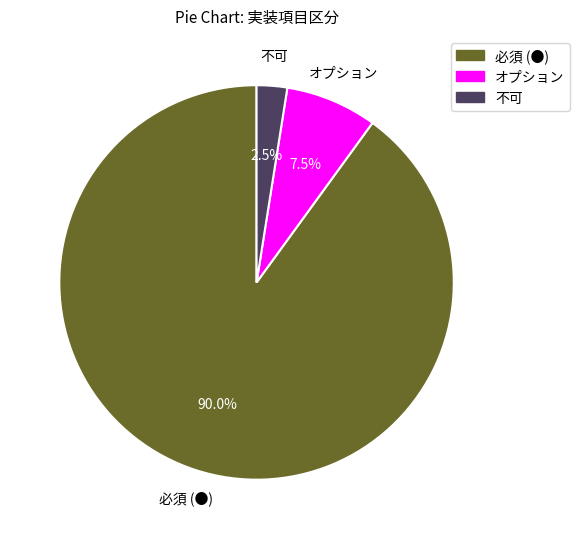

Which has a higher value, 不可 or オプション?

オプション